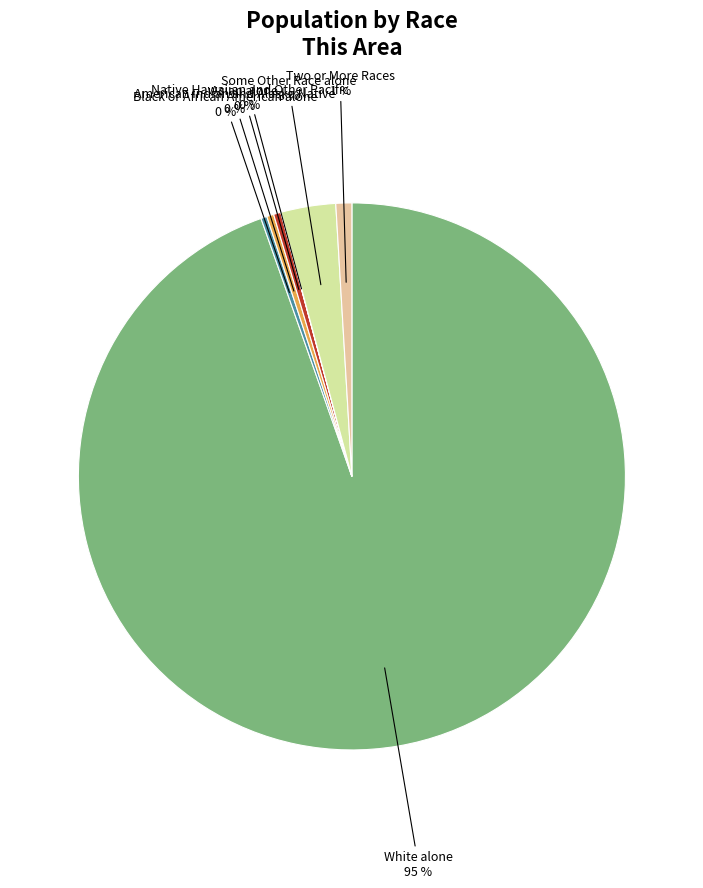

To the nearest percent, what is the average slice percentage?

14%